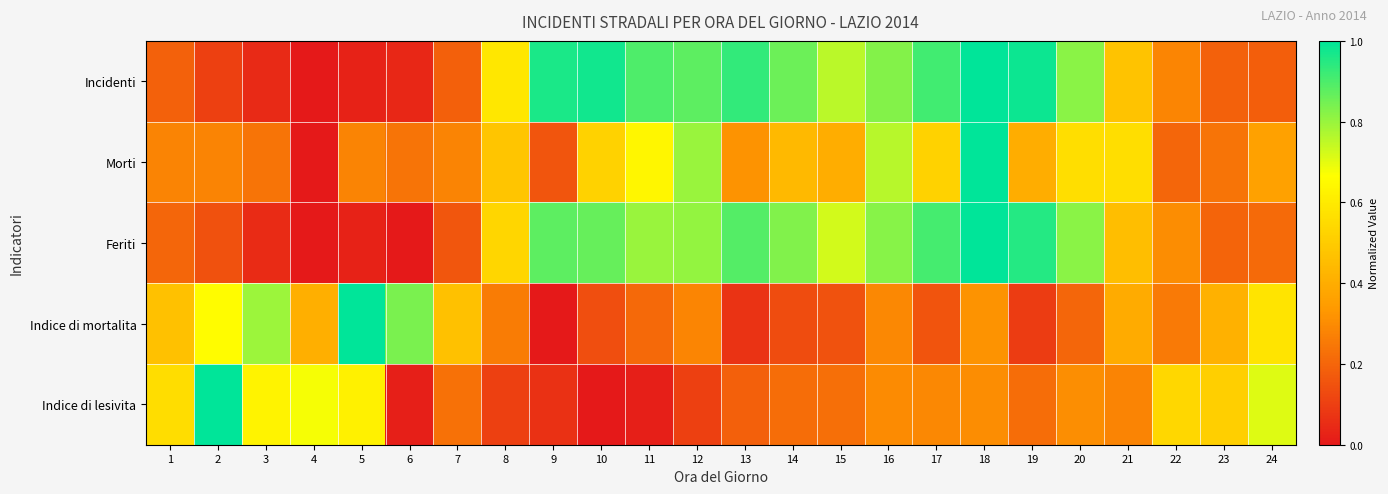

Between 14 and 6, which is larger?

14